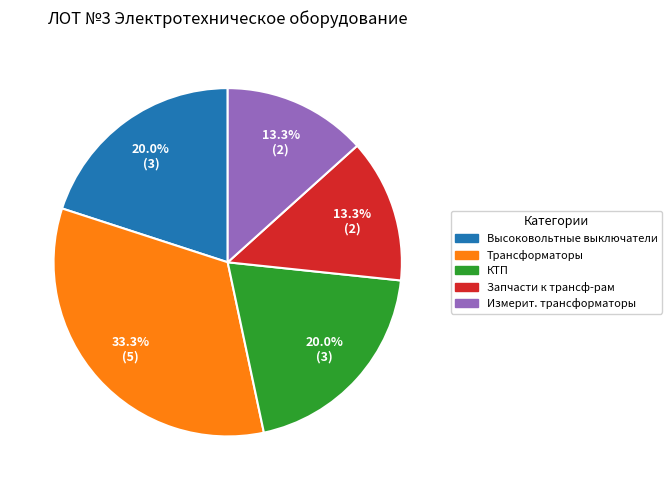

Is there any slice that represents more than half of the pie?

No